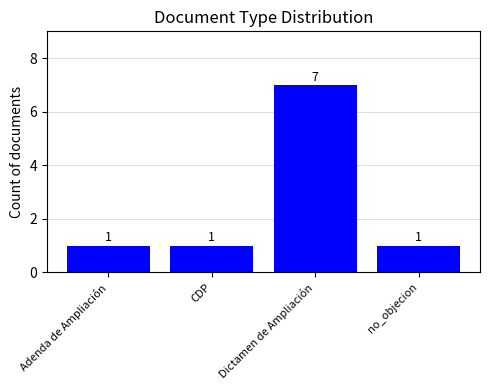

How many values are between 1 and 7?

4